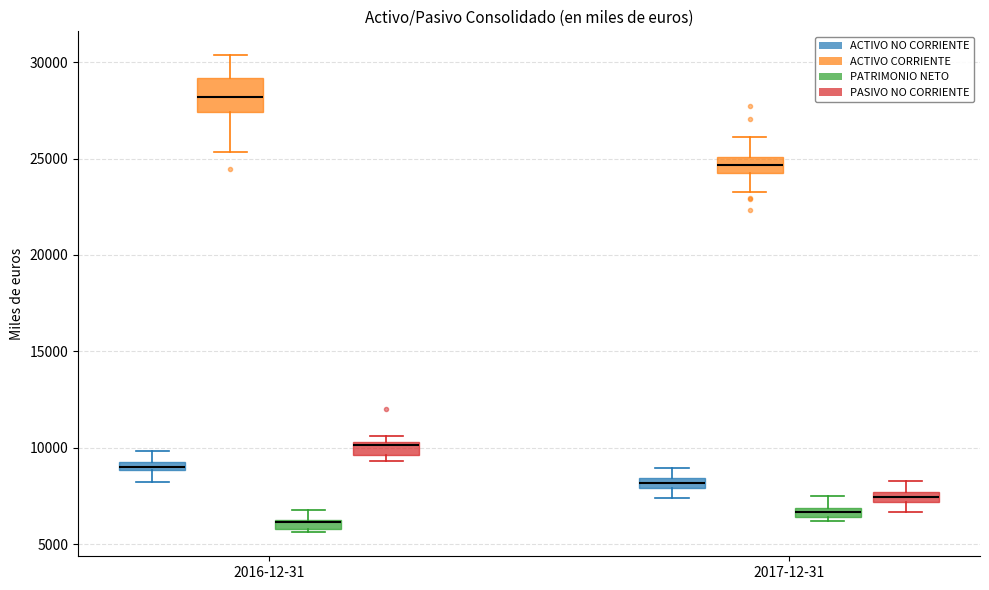

Which box has the lowest median line?

2016-12-31 (PATRIMONIO NETO)